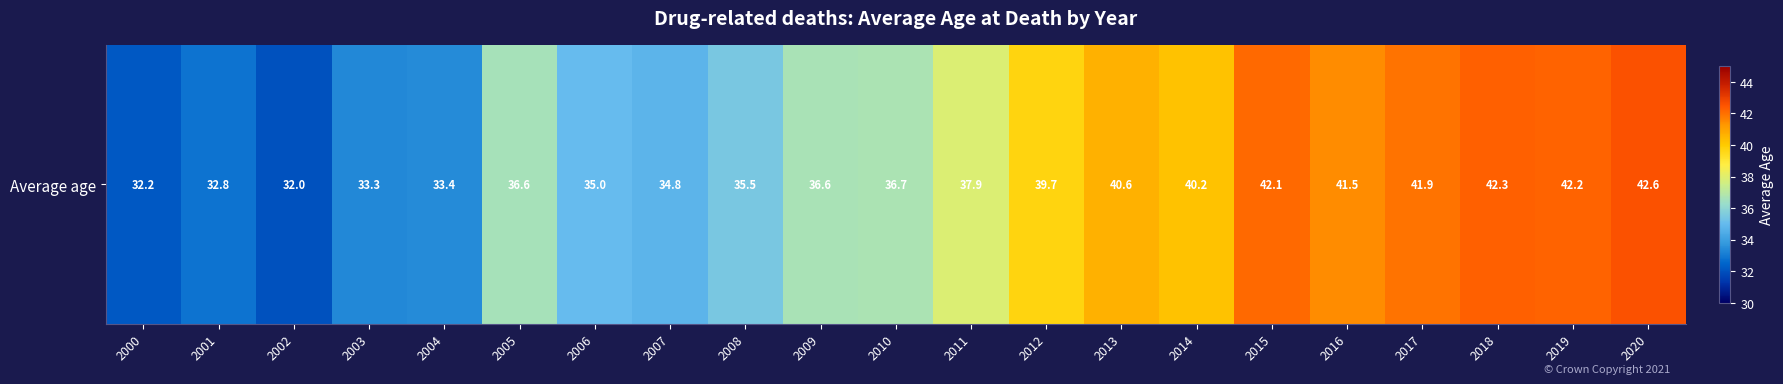

The chart shows a value of 41.5 at 2016. True or false?

True